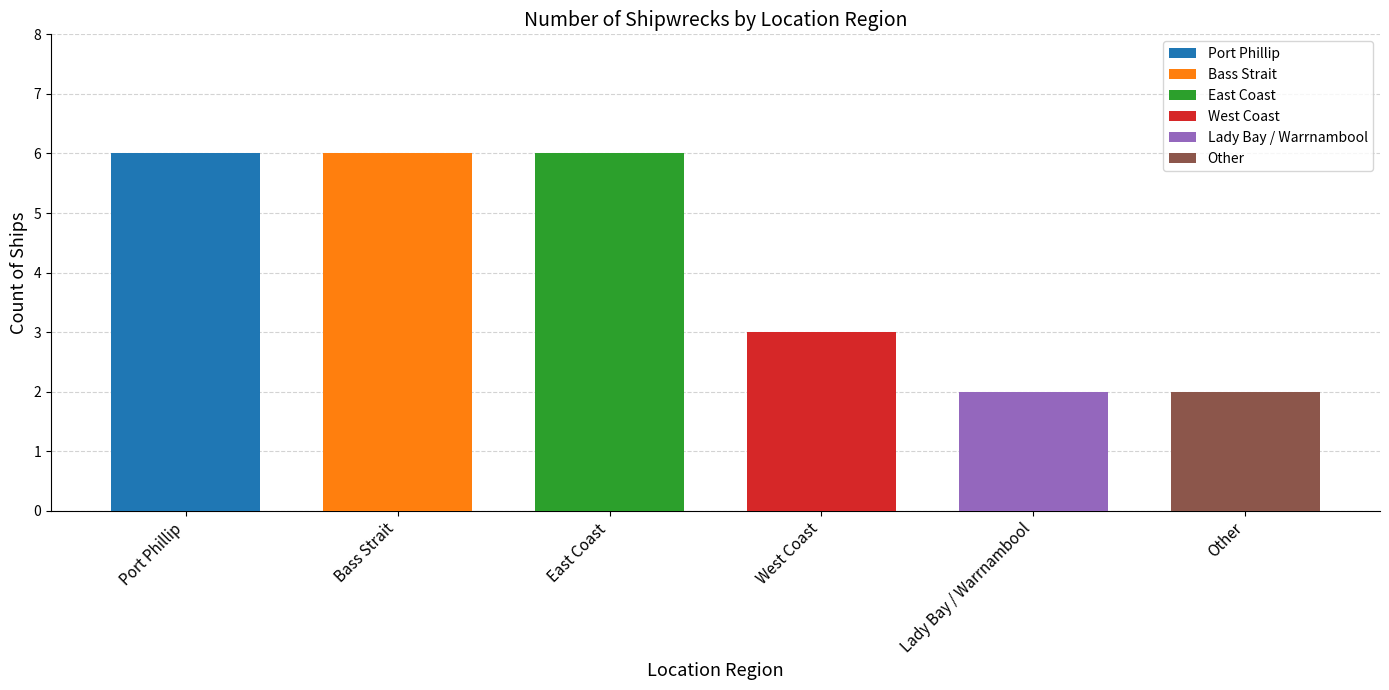

Which has a higher value, Lady Bay / Warrnambool or East Coast?

East Coast